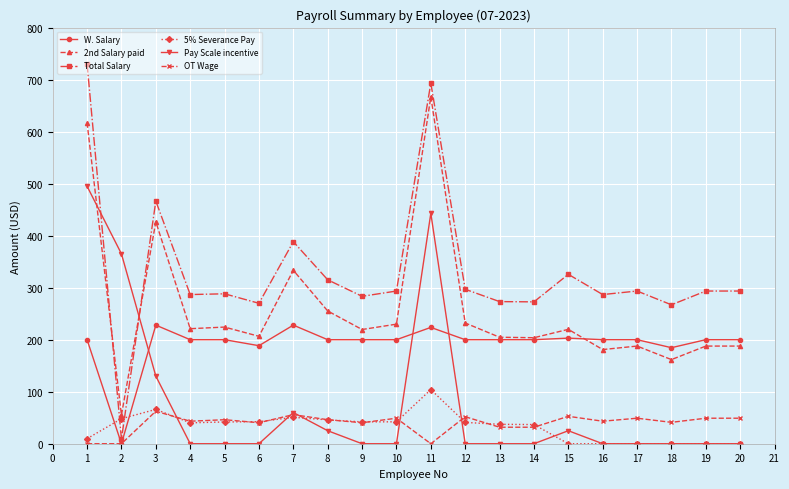

How many values in the 2nd Salary paid series are below 219?

9